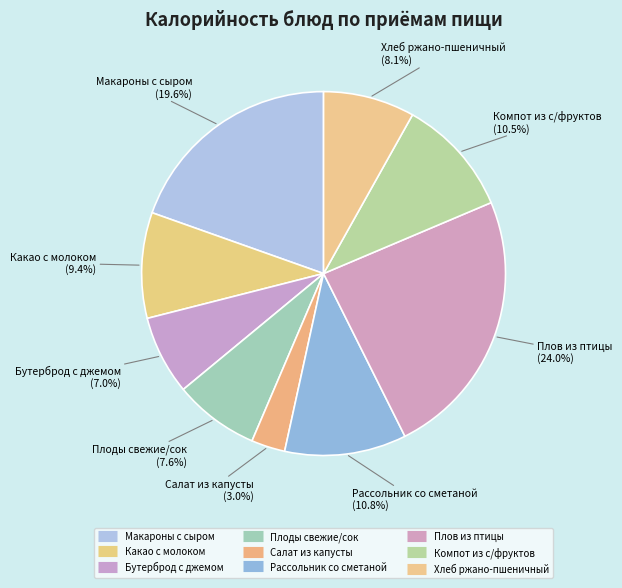

Does Макароны с сыром account for over 50% of the chart?

No